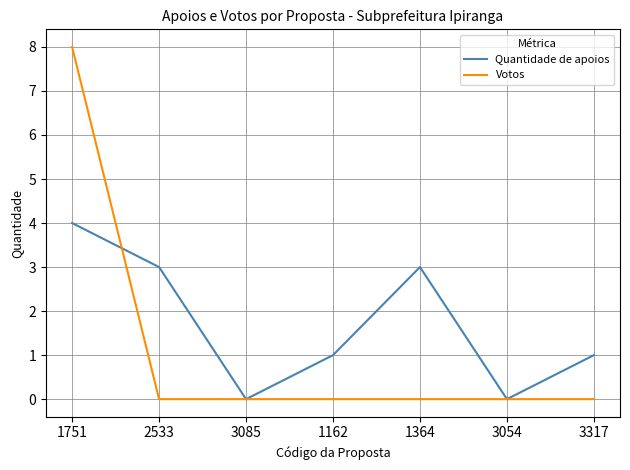

Rank the series by their maximum value, from lowest to highest.

Quantidade de apoios, Votos